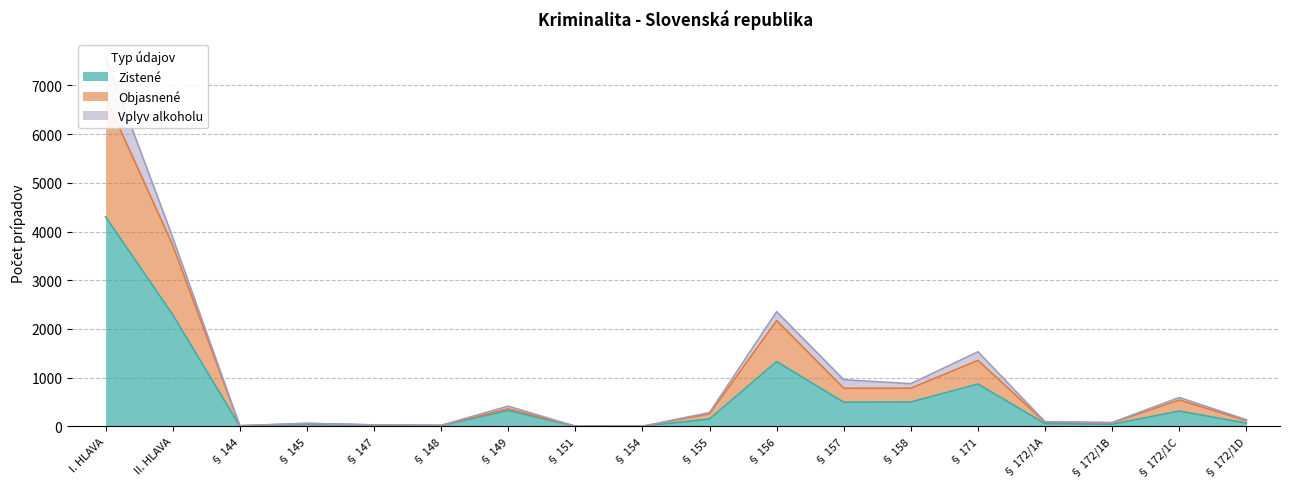

Where is Zistené nearest to the value 2152?

II. HLAVA